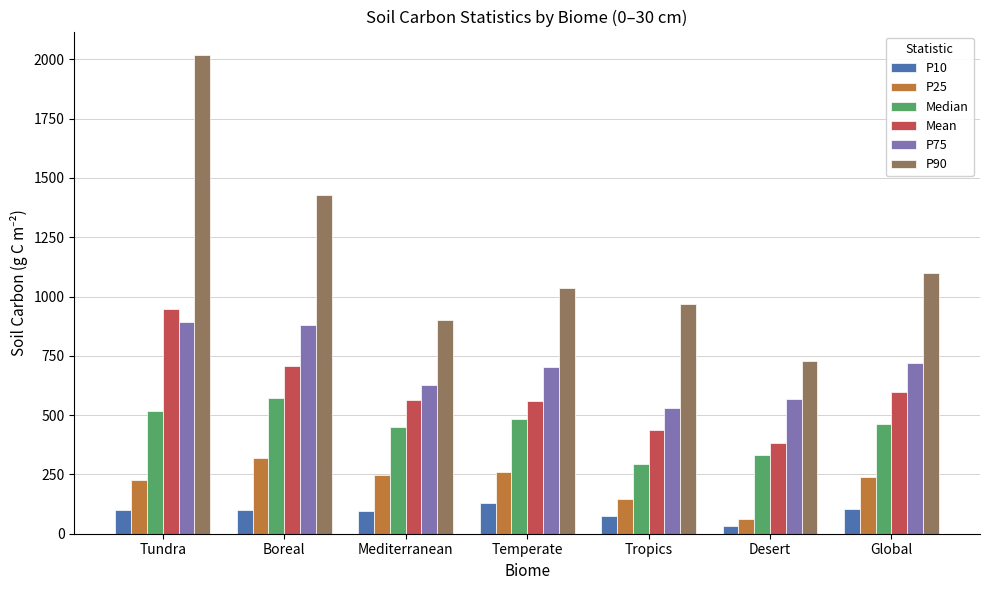

What is the difference between the maximum and minimum values in the P10 series?

97.2